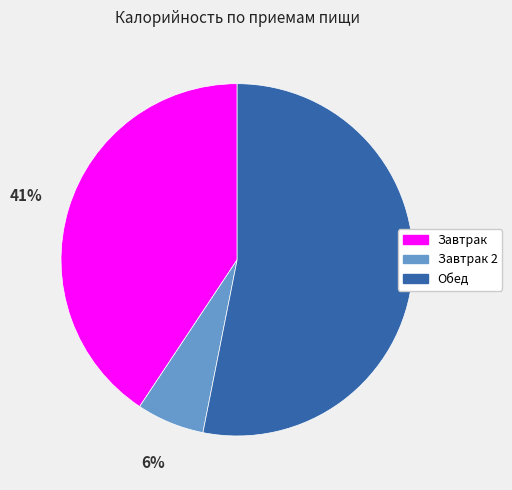

To the nearest percent, what is the difference between the largest and smallest slice percentages?

47%